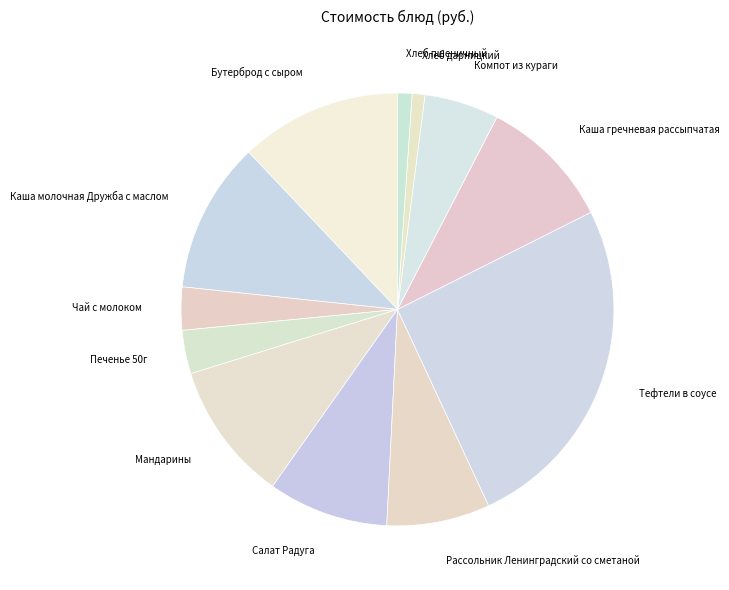

True or false: Рассольник Ленинградский со сметаной accounts for 8% of the total.

True